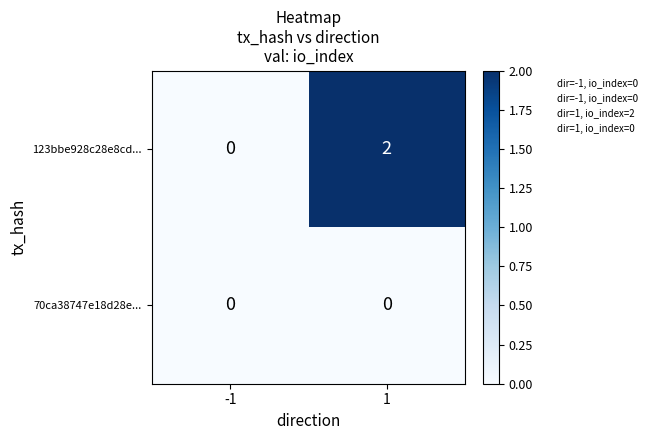

Reading right to left, transcribe all the data shown in this chart.

123bbe928c28e8cd...: 2	0
70ca38747e18d28e...: 0	0